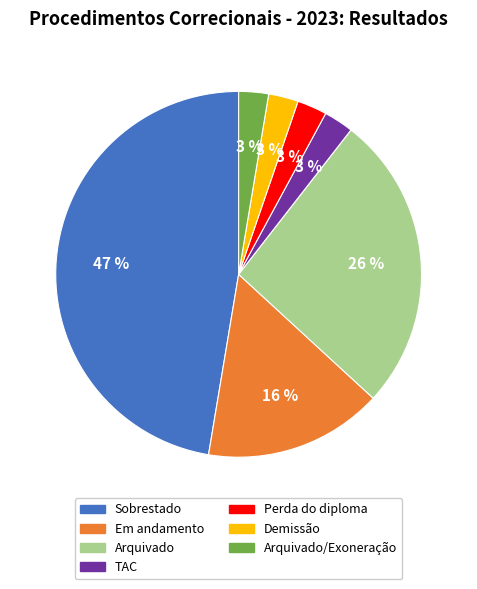

Does any single category account for the majority?

No